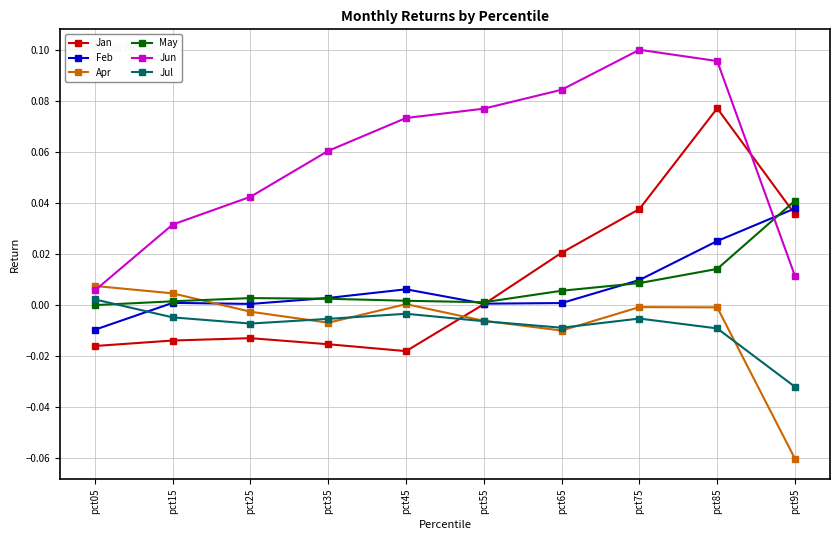

Which series changed the most between pct65 and pct75?

Jan